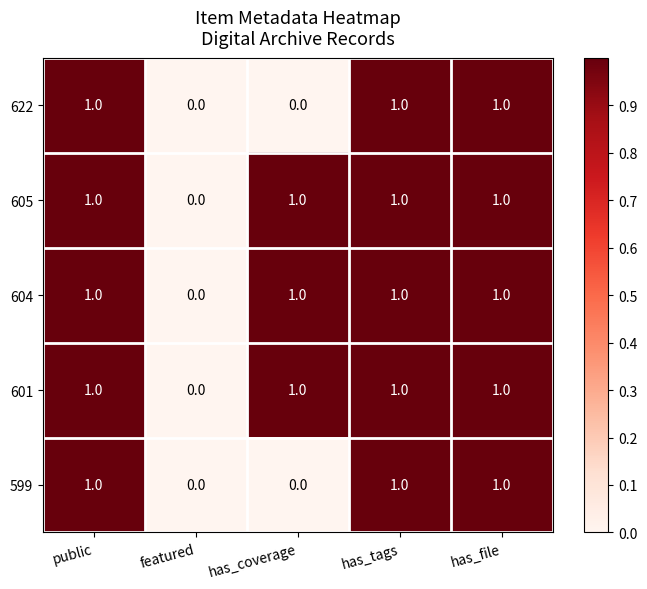

What is the total value across all series at has_tags?

5